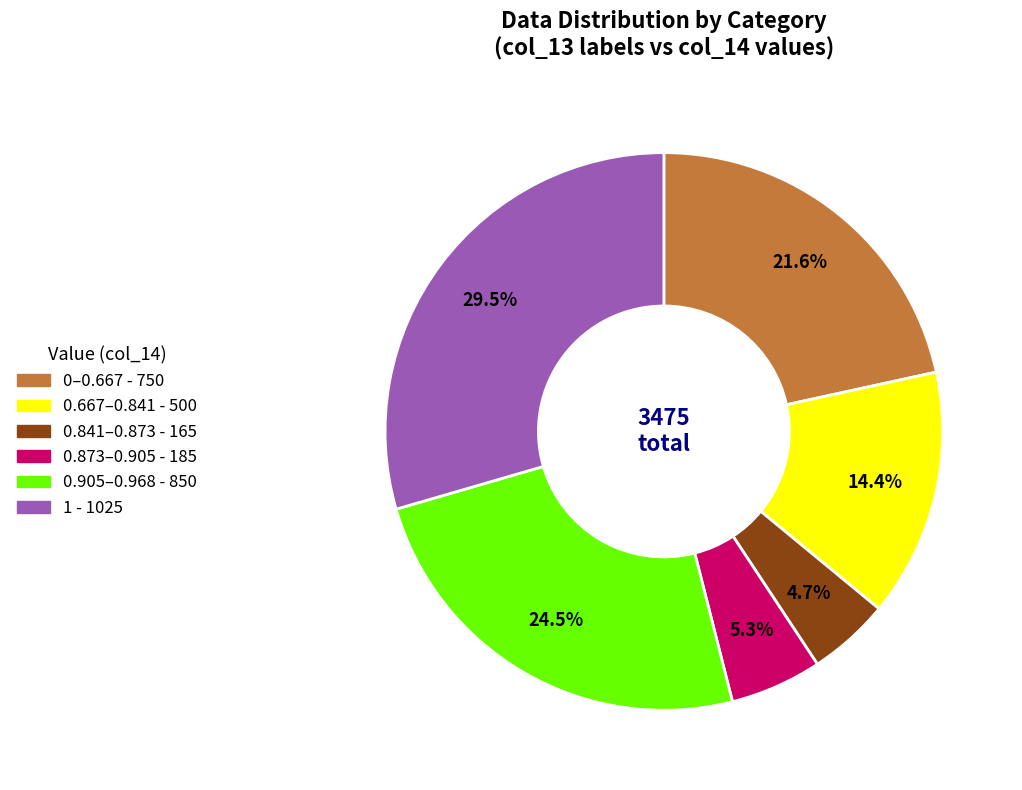

Does any single category account for the majority?

No